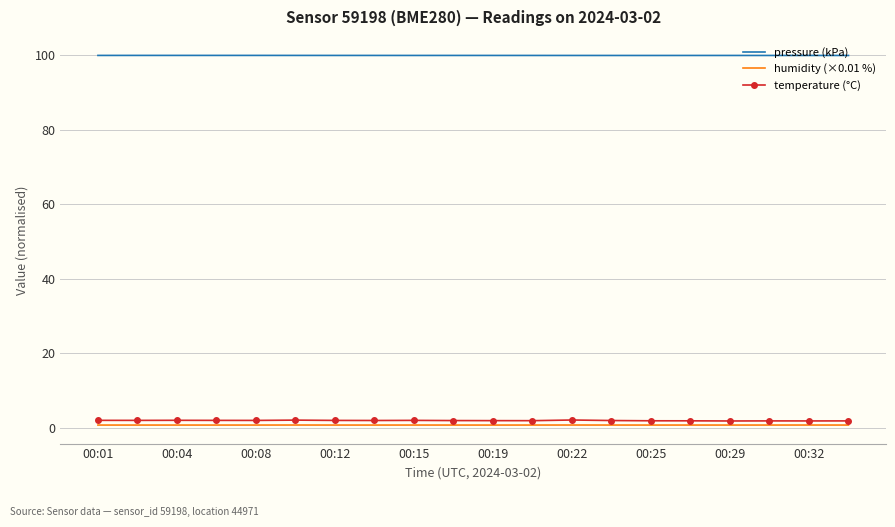

Count the number of categories in the chart.

20